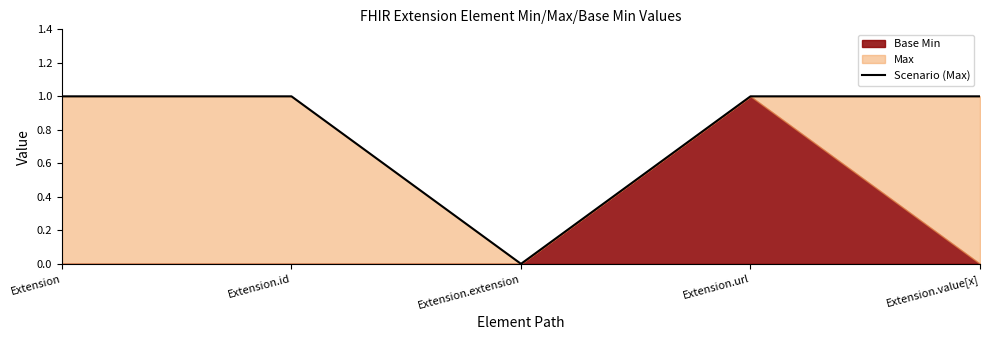

True or false: the data has more than 1 interior local peaks.

False